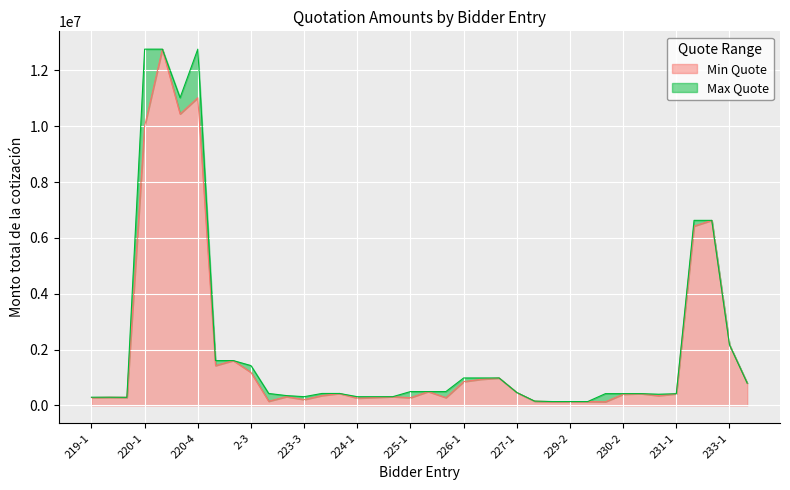

Which has a higher value, 229-2 or 2-3?

2-3